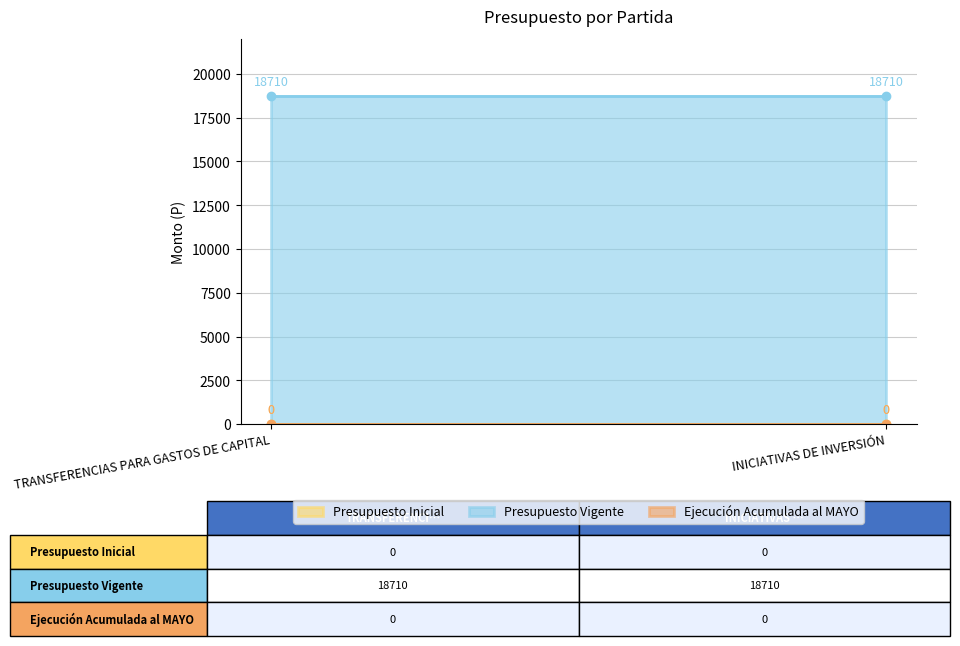

Reading left to right, transcribe all the data shown in this chart.

Presupuesto Inicial: 0	0
Presupuesto Vigente: 18710	18710
Ejecución Acumulada al MAYO: 0	0